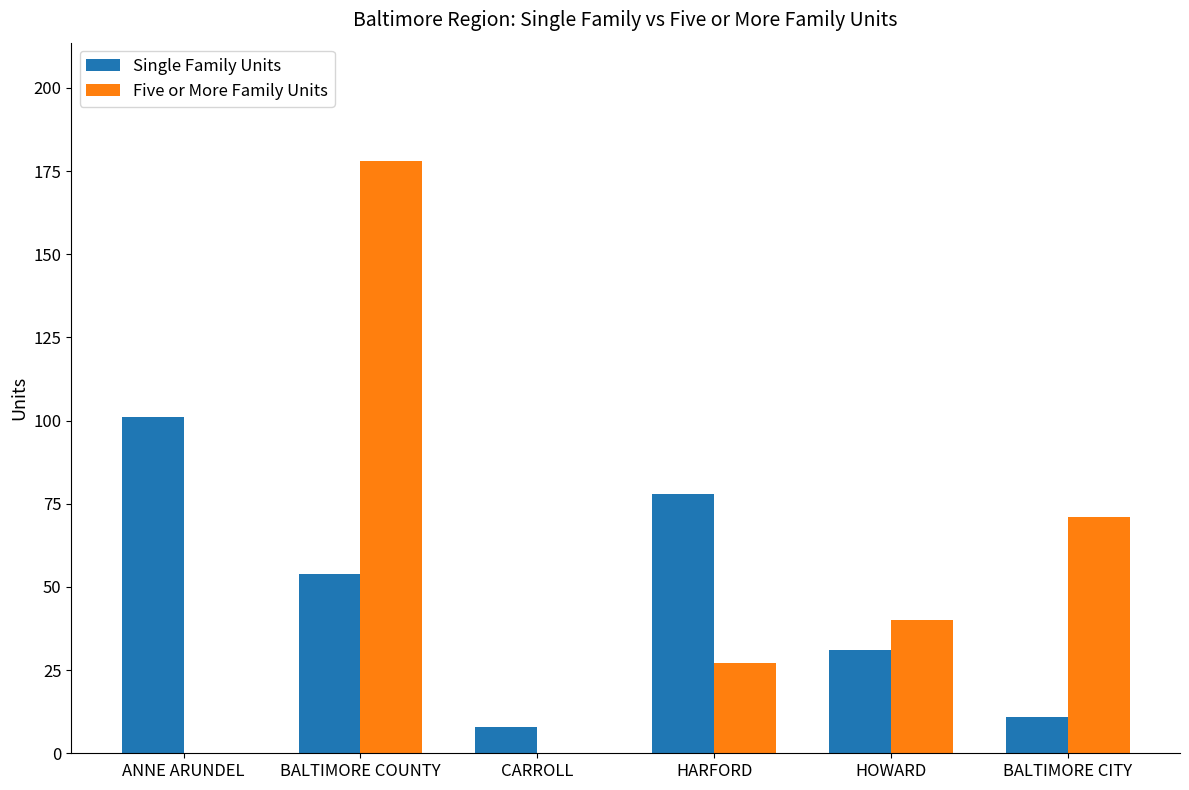

Reading right to left, what are all the values shown in this chart?

Single Family Units: 11	31	78	8	54	101
Five or More Family Units: 71	40	27	0	178	0